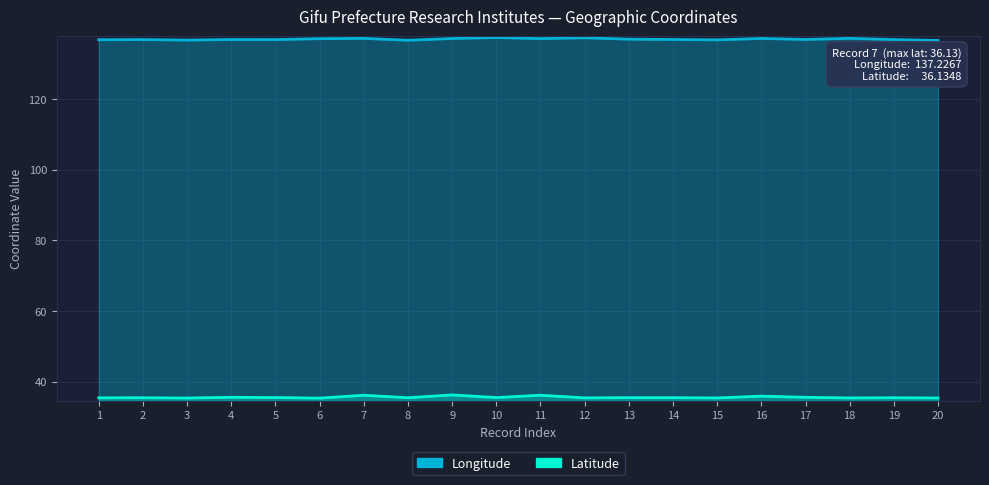

What is the difference between the Longitude values at 15 and 9?

0.4